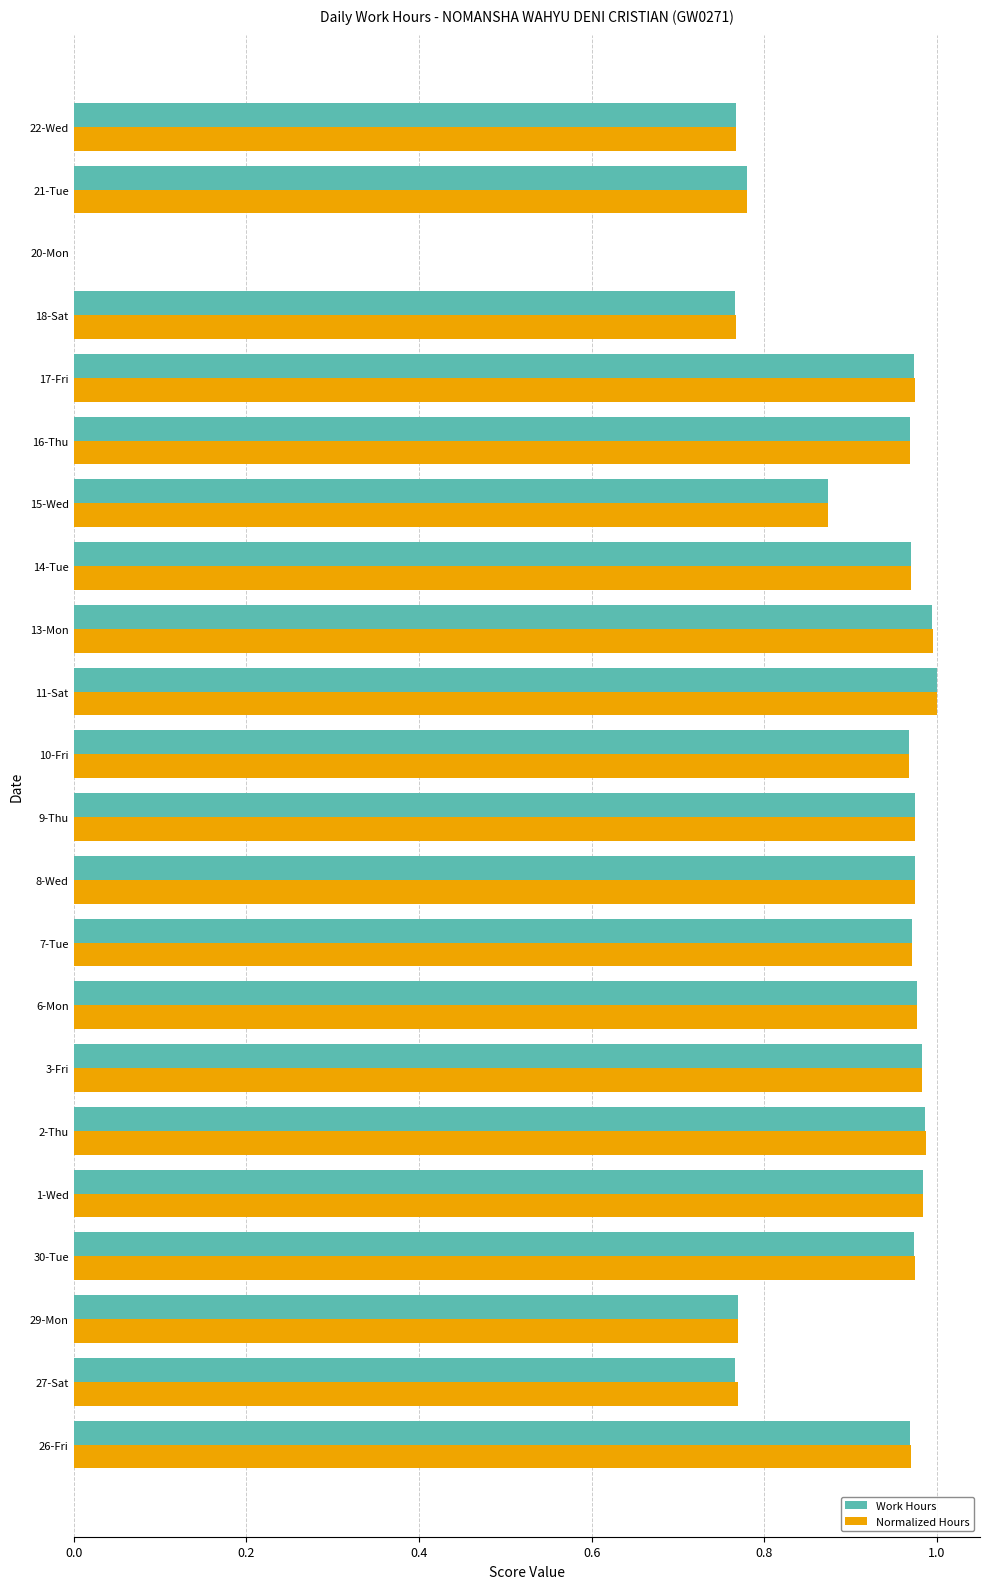

Is it true that Normalized Hours equals 1.5 at 7-Tue?

False